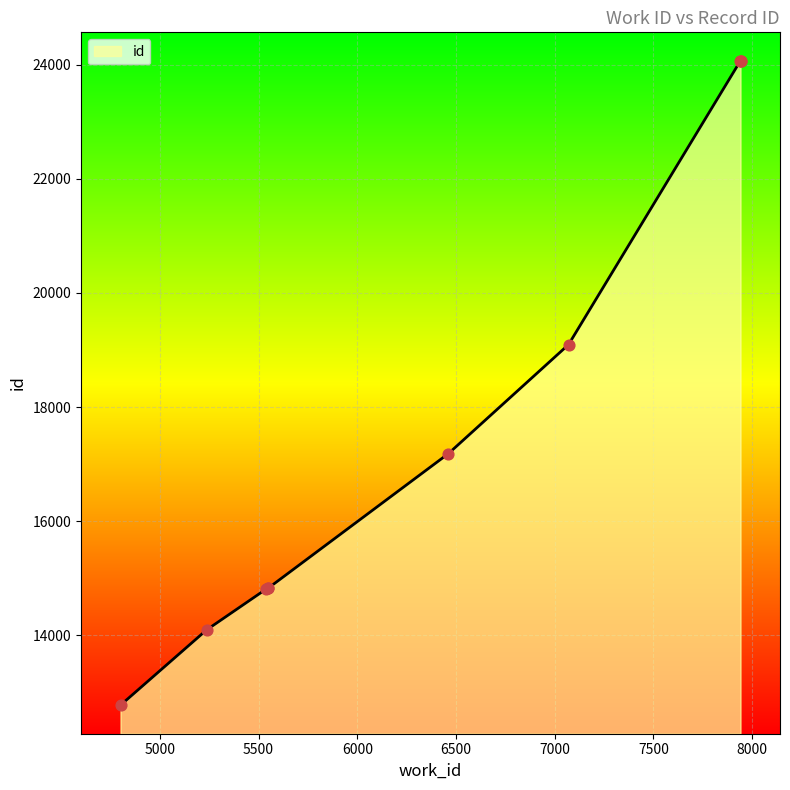

What is the change in value from 6462 to 7070?

+1909